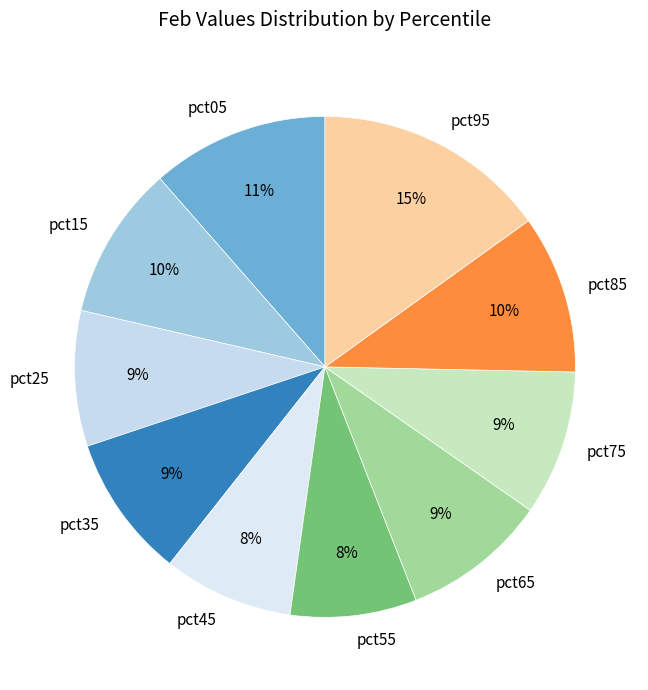

Combined, do pct25 and pct05 account for over 50%?

No